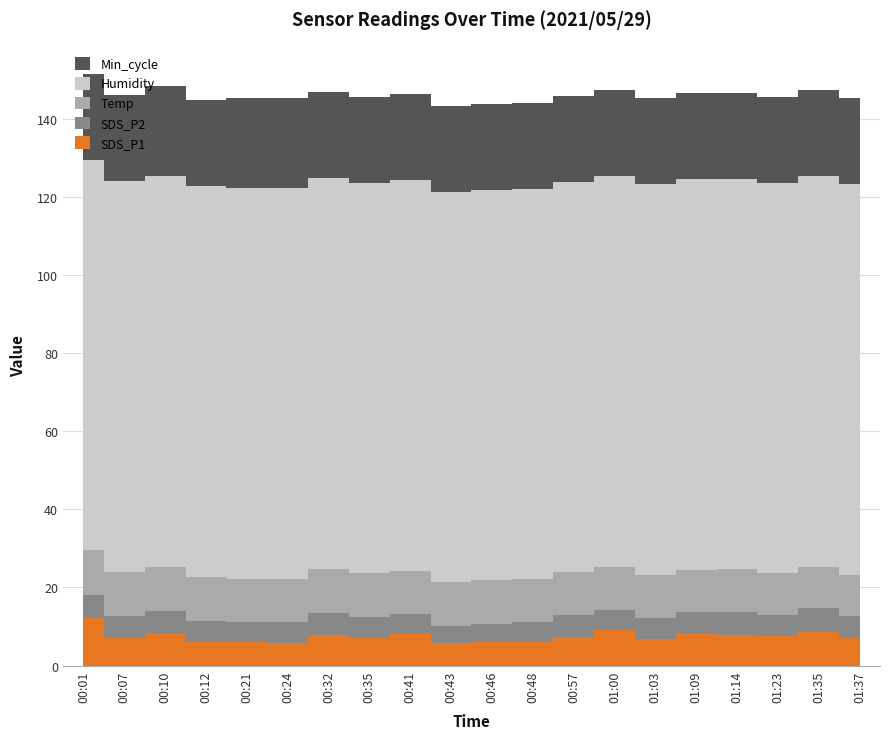

Reading left to right, extract all data points from this chart.

SDS_P1: 00:01=12.3	00:07=7.2	00:10=8.3	00:12=6.2	00:21=6.0	00:24=5.8	00:32=8.0	00:35=7.0	00:41=8.2	00:43=5.8	00:46=5.9	00:48=6.2	00:57=7.4	01:00=9.1	01:03=6.8	01:09=8.4	01:14=7.8	01:23=7.5	01:35=8.5	01:37=7.2
SDS_P2: 00:01=5.9	00:07=5.5	00:10=5.7	00:12=5.3	00:21=5.1	00:24=5.2	00:32=5.6	00:35=5.5	00:41=5.0	00:43=4.5	00:46=4.8	00:48=5.0	00:57=5.6	01:00=5.3	01:03=5.5	01:09=5.2	01:14=5.9	01:23=5.4	01:35=6.2	01:37=5.5
Temp: 00:01=11.3	00:07=11.3	00:10=11.3	00:12=11.3	00:21=11.2	00:24=11.2	00:32=11.2	00:35=11.1	00:41=11.1	00:43=11.1	00:46=11.1	00:48=11.0	00:57=11.0	01:00=11.0	01:03=11.0	01:09=10.9	01:14=10.9	01:23=10.7	01:35=10.6	01:37=10.6
Humidity: 00:01=99.9	00:07=99.9	00:10=99.9	00:12=99.9	00:21=99.9	00:24=99.9	00:32=99.9	00:35=99.9	00:41=99.9	00:43=99.9	00:46=99.9	00:48=99.9	00:57=99.9	01:00=99.9	01:03=99.9	01:09=99.9	01:14=99.9	01:23=99.9	01:35=99.9	01:37=99.9
Min_cycle: 00:01=22.0	00:07=22.0	00:10=23.0	00:12=22.0	00:21=23.0	00:24=23.0	00:32=22.0	00:35=22.0	00:41=22.0	00:43=22.0	00:46=22.0	00:48=22.0	00:57=22.0	01:00=22.0	01:03=22.0	01:09=22.0	01:14=22.0	01:23=22.0	01:35=22.0	01:37=22.0